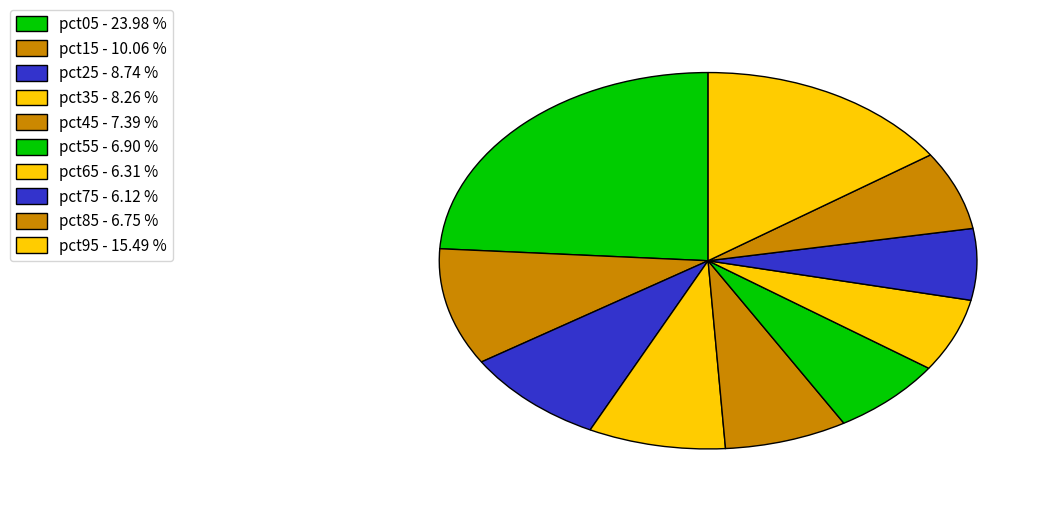

Between pct35 and pct75, which is larger?

pct35